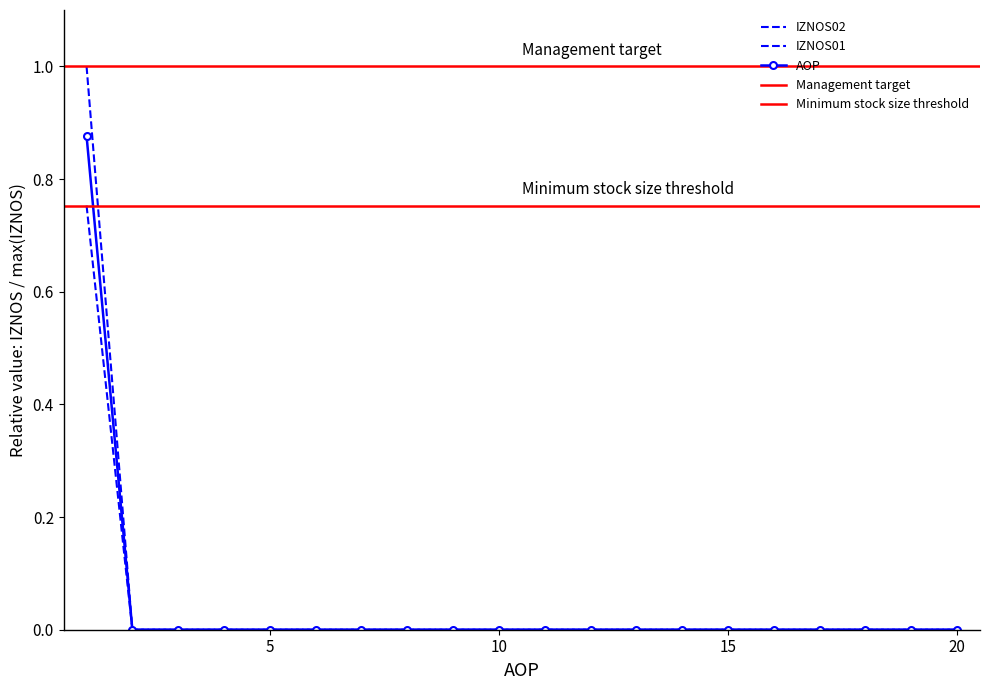

True or false: IZNOS02 has a value of -0.4 at 13.

False